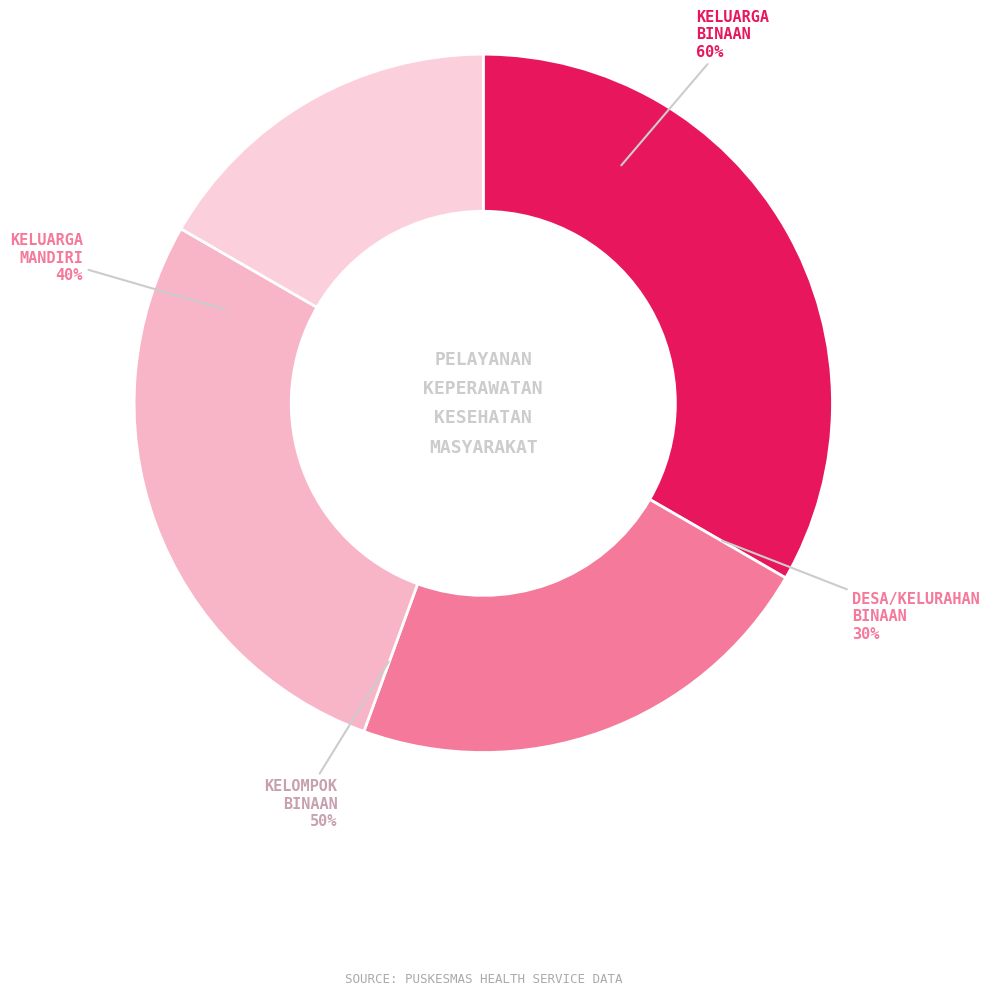

To the nearest percent, what is the average slice percentage?

25%